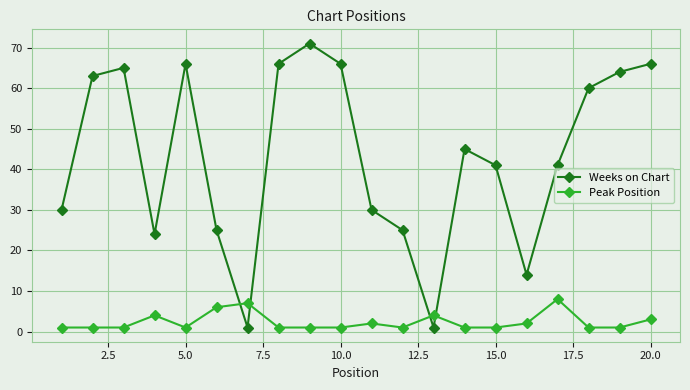

What is the minimum value for Peak Position?

1